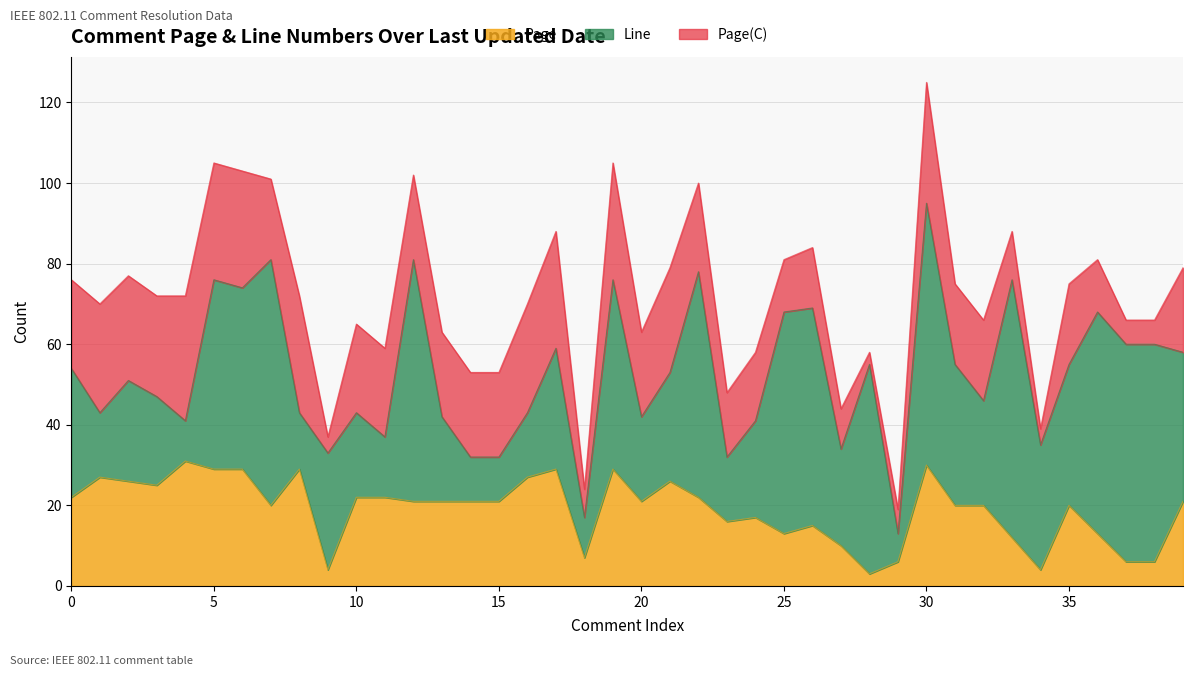

What is the maximum value shown in the chart?

65